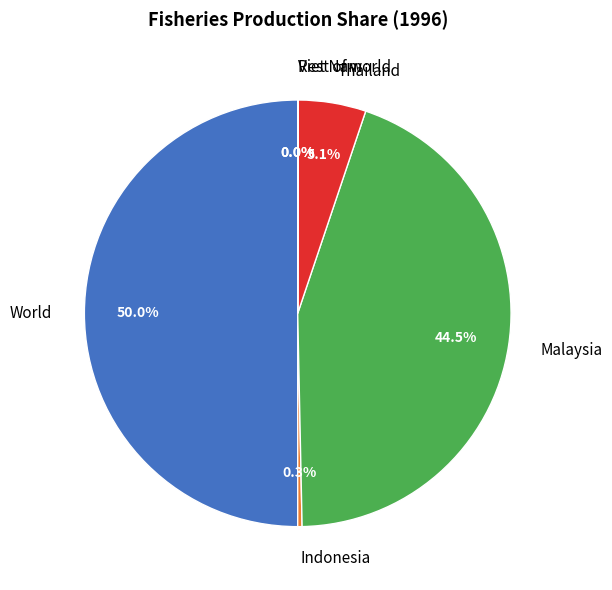

Does Malaysia represent more than half of the total?

No